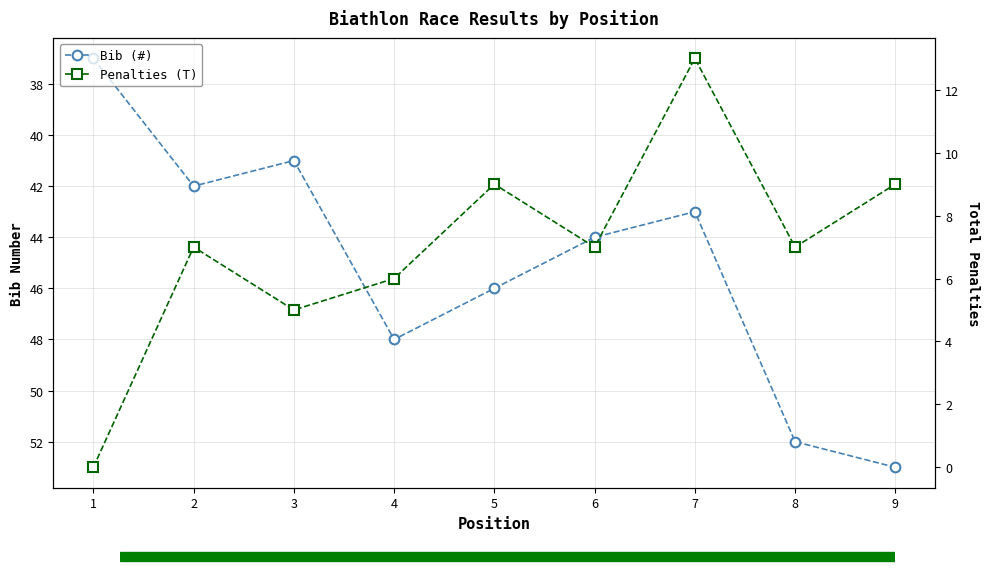

True or false: Bib (#) and Penalties (T) intersect in this chart.

False